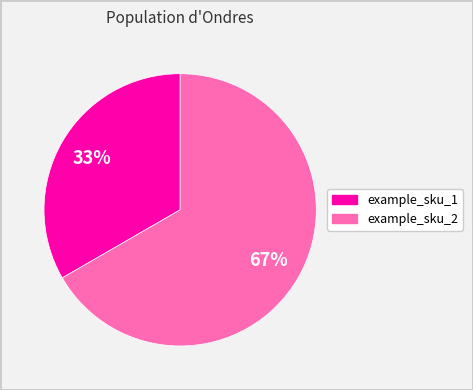

Combined, do example_sku_2 and example_sku_1 account for over 50%?

Yes